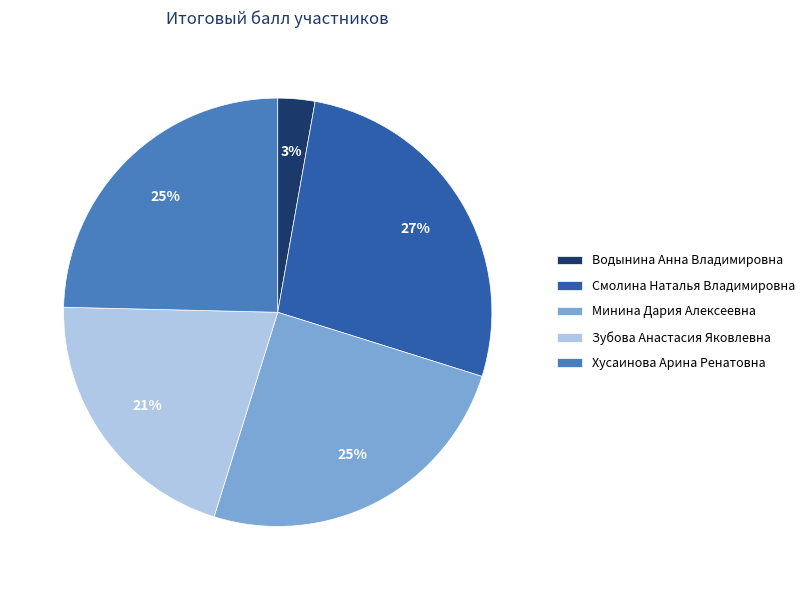

The Водынина Анна Владимировна slice represents 3% of the pie. True or false?

True